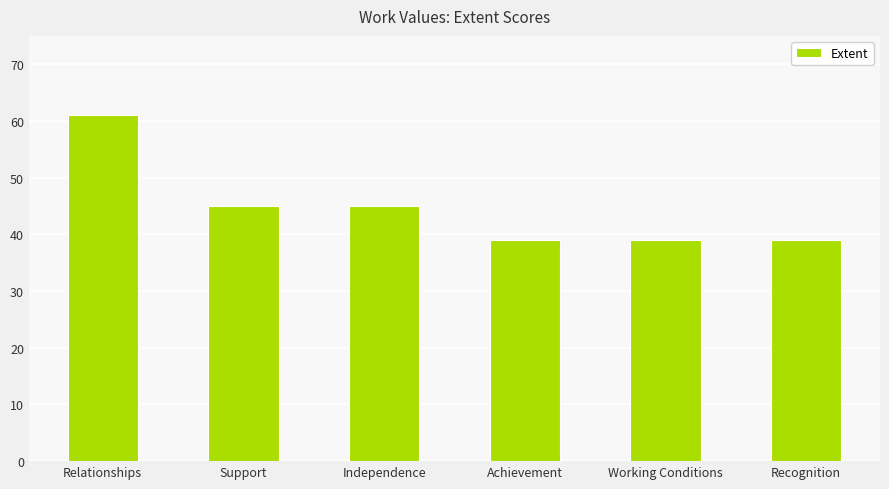

True or false: the data shows 39 at Recognition.

True